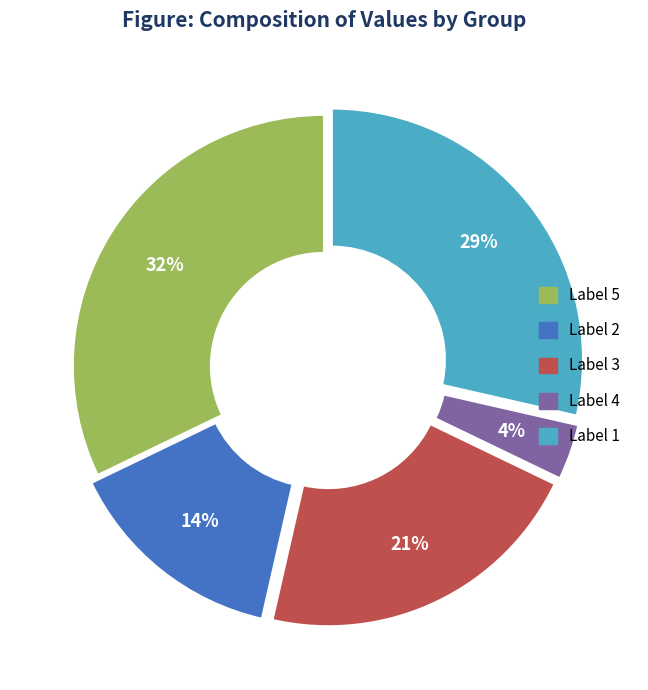

Is there a majority slice in this chart?

No